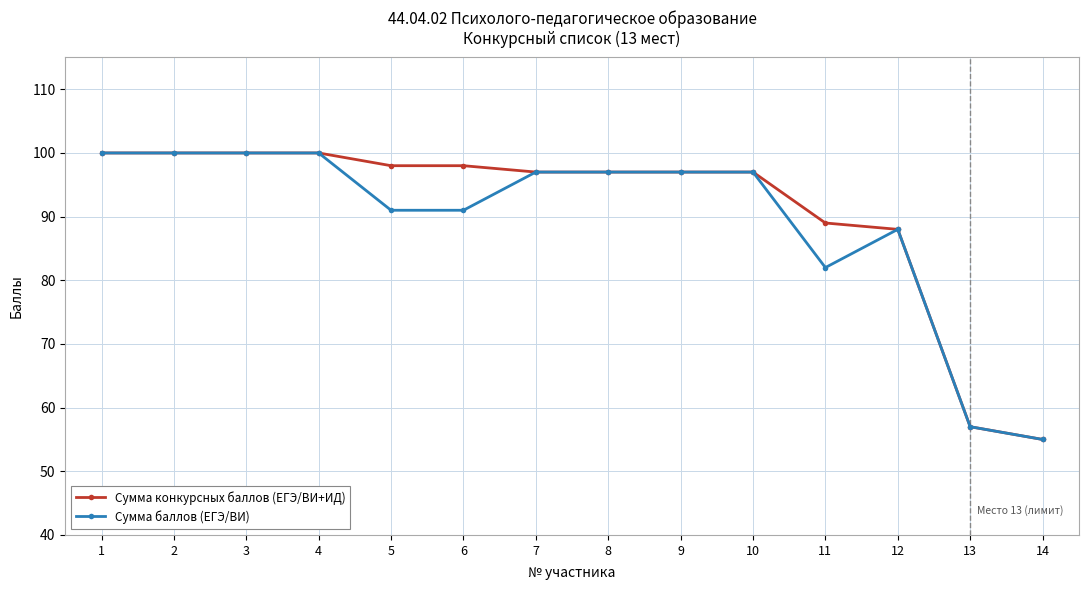

Reading left to right, list all the values displayed in this chart.

Сумма конкурсных баллов (ЕГЭ/ВИ+ИД): 100	100	100	100	98	98	97	97	97	97	89	88	57	55
Сумма баллов (ЕГЭ/ВИ): 100	100	100	100	91	91	97	97	97	97	82	88	57	55